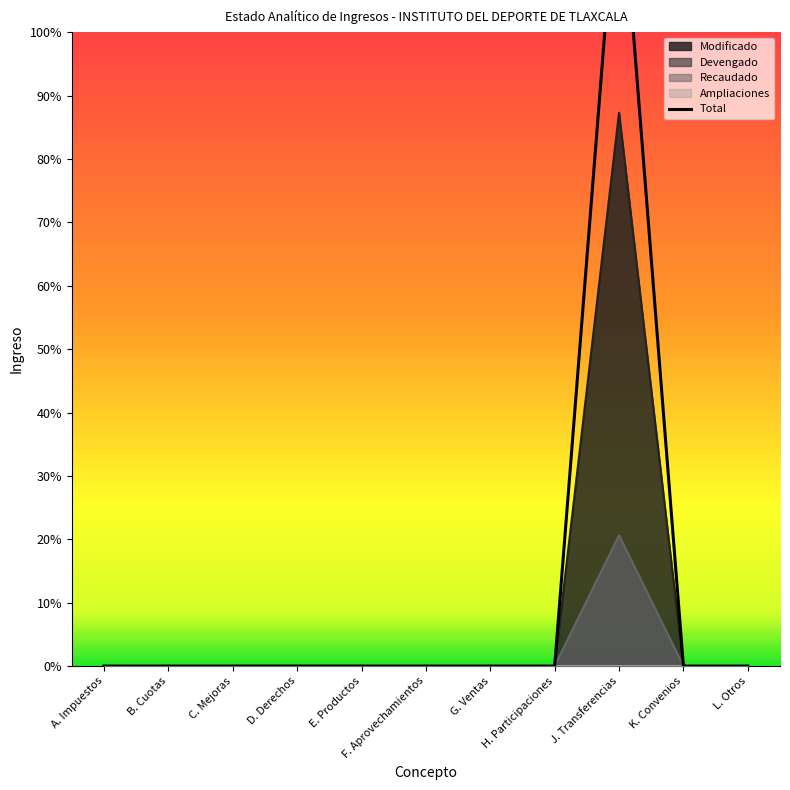

Is it true that the value at H. Participaciones is 19627376?

False